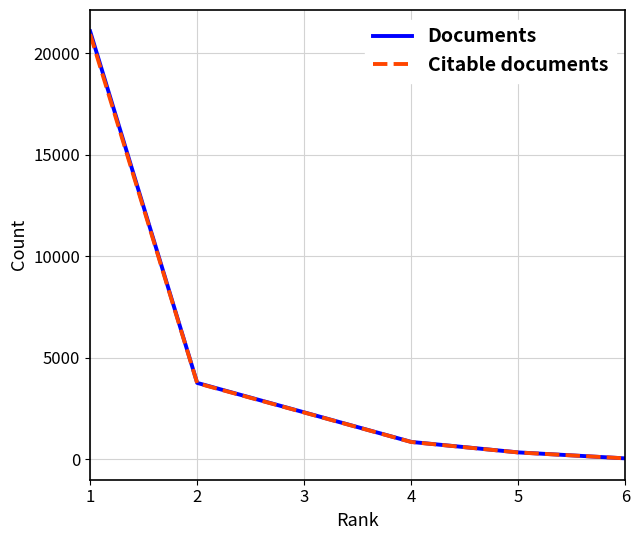

Is this an area chart (filled region under the line)?

No